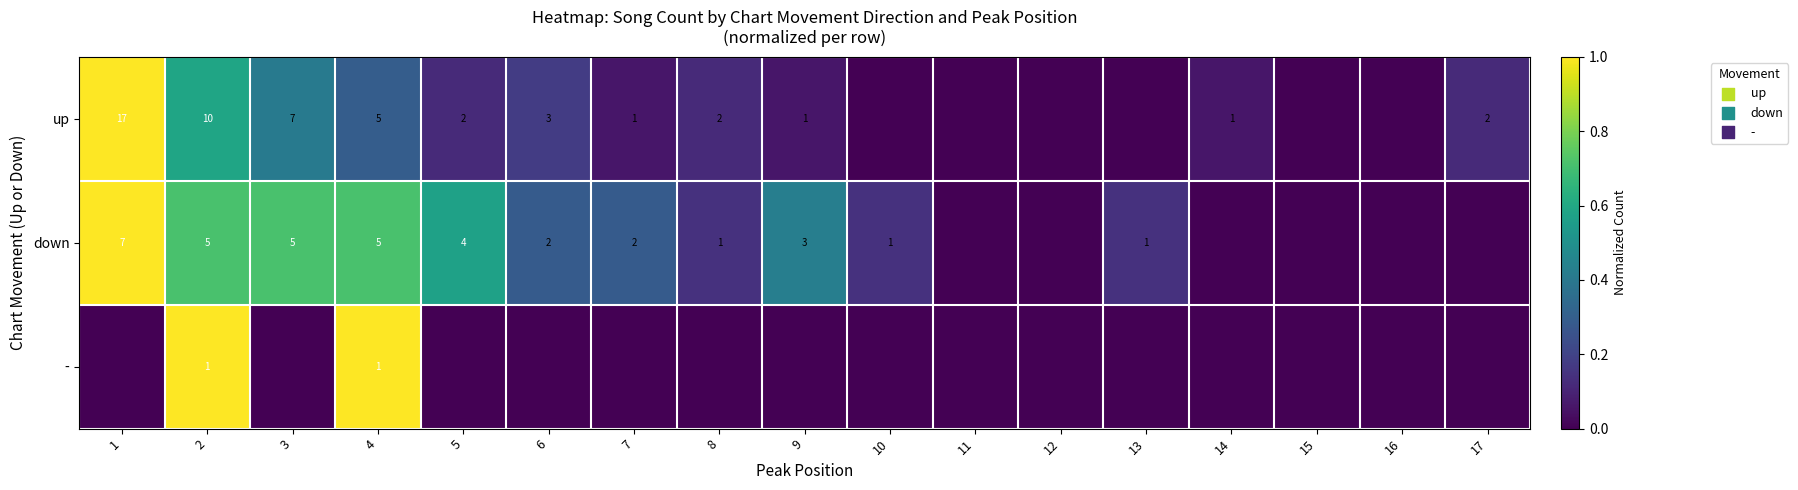

Count the number of data series in this chart.

3